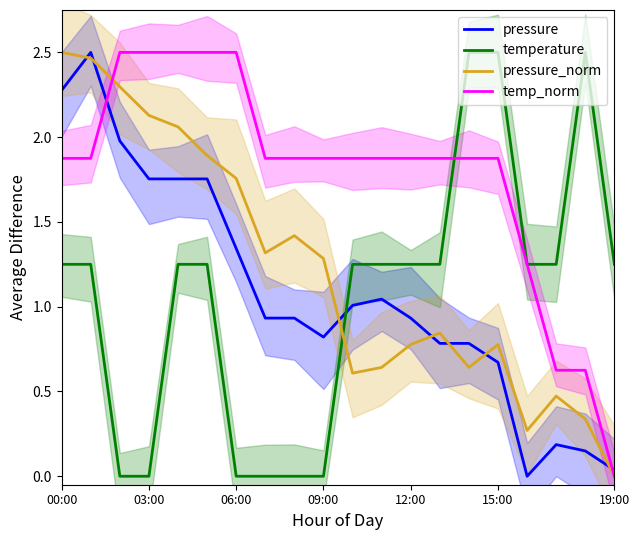

True or false: pressure and temp_norm cross at least once.

True